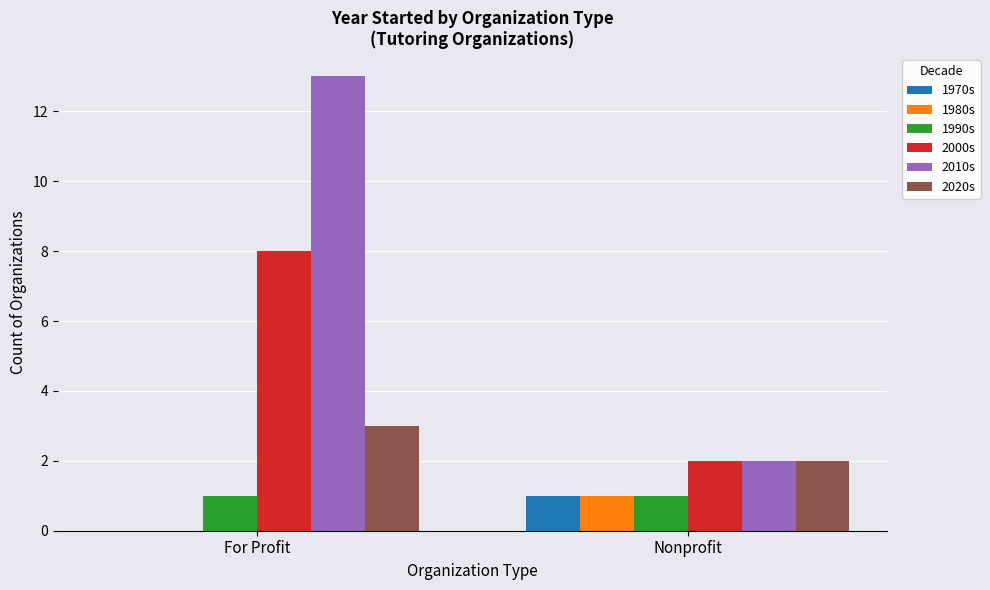

Which series changed the most between For Profit and Nonprofit?

2010s